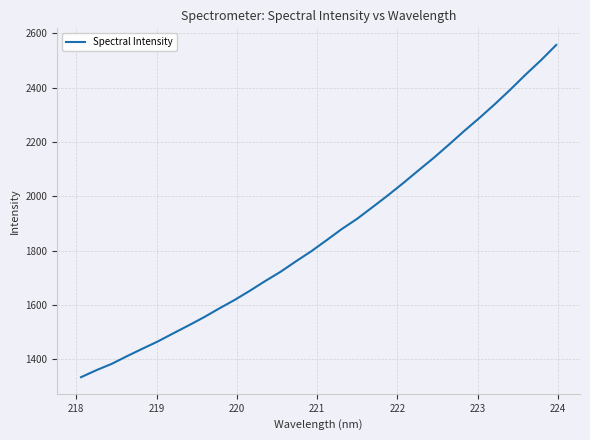

What is the smallest value displayed?

1333.8